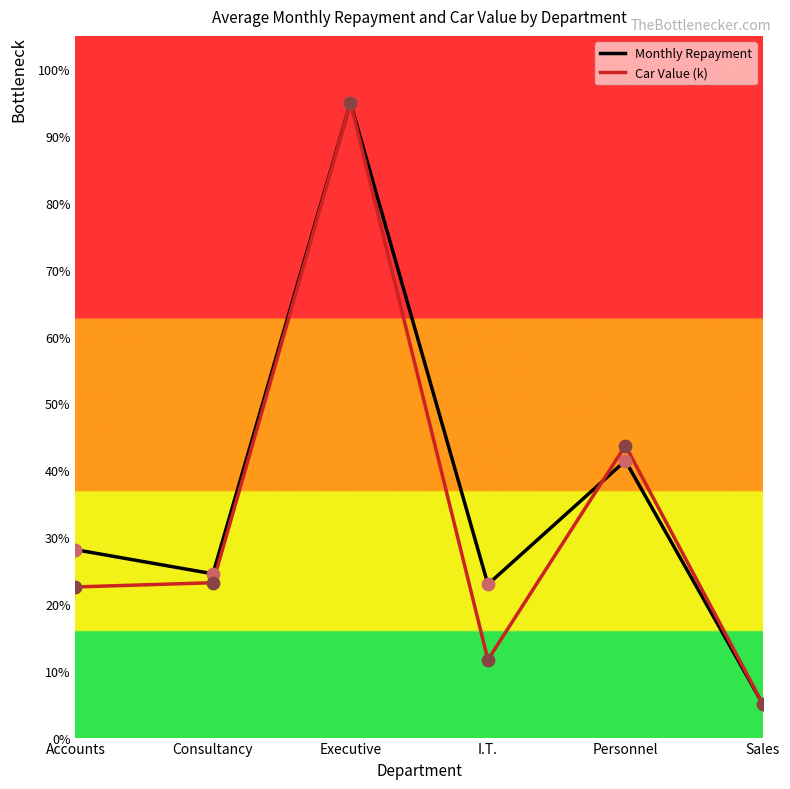

Which series has the largest total across all categories?

Monthly Repayment